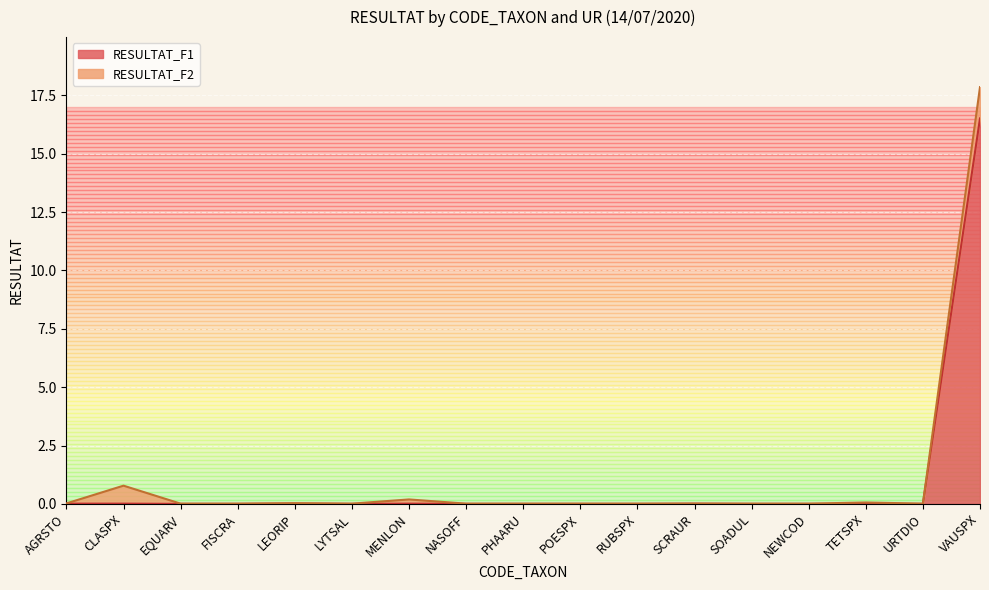

The chart shows a value of 9.5 at TETSPX. True or false?

False